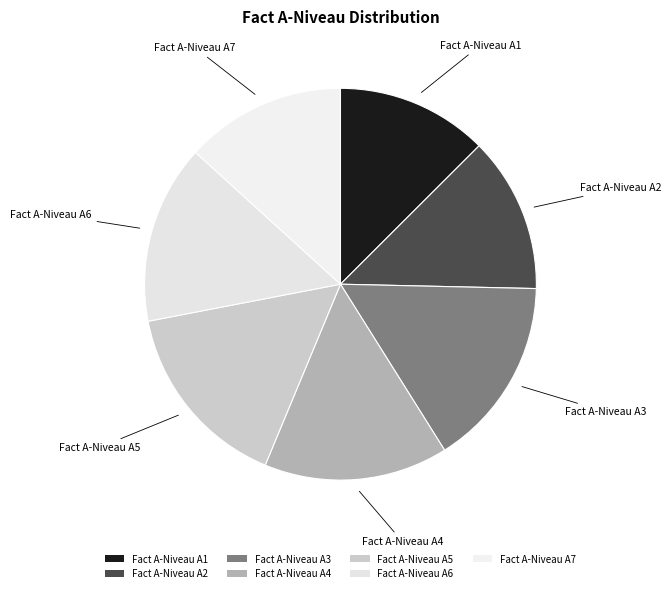

To the nearest percent, what percentage of the pie is Fact A-Niveau A6?

15%